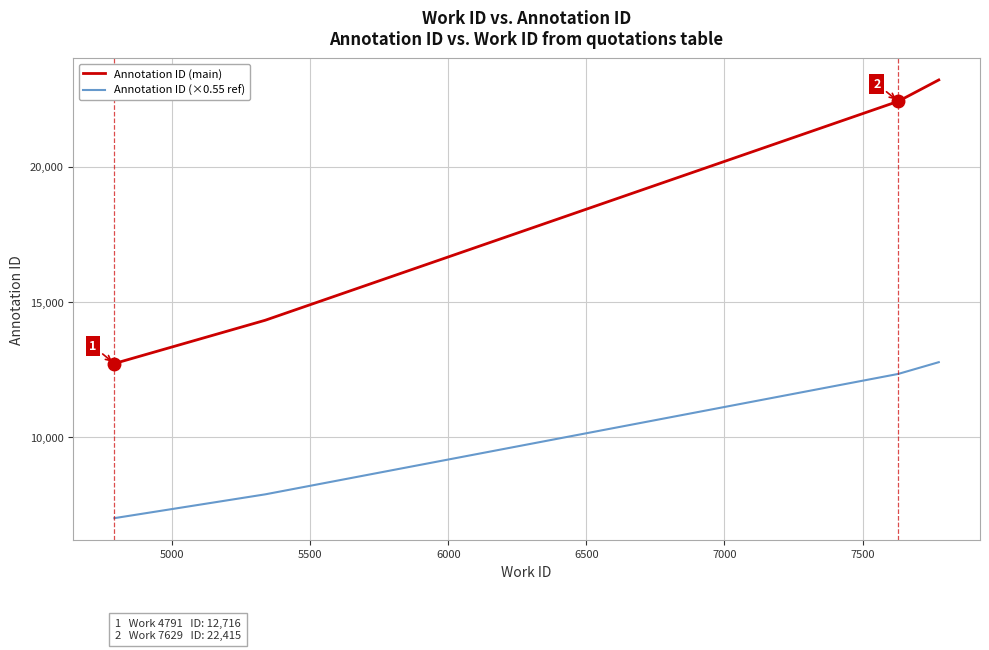

What is the average value of the Annotation ID (main) series?

18165.8